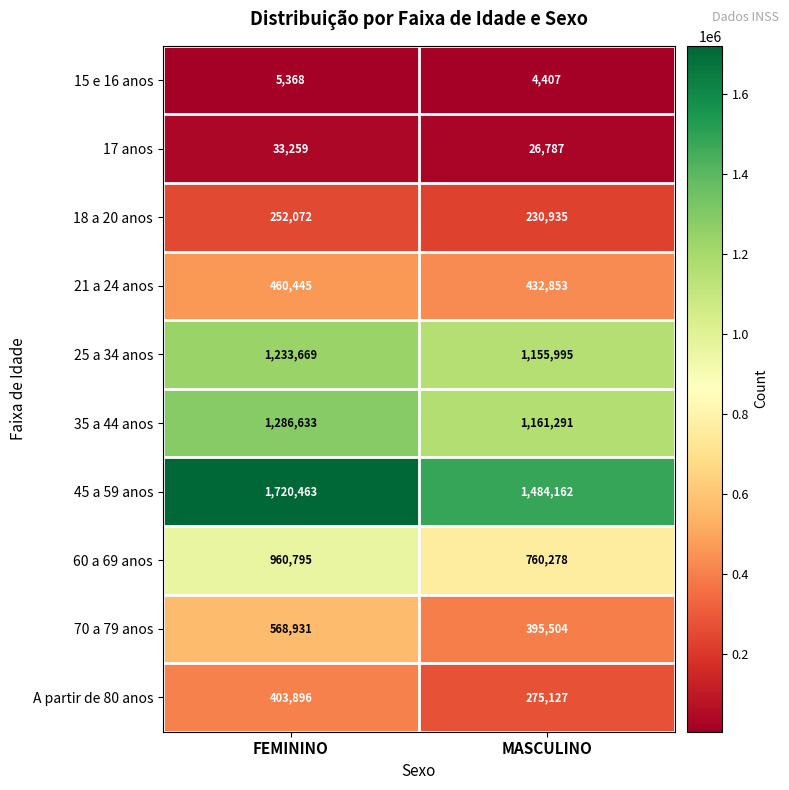

Which series has the largest total across all categories?

45 a 59 anos